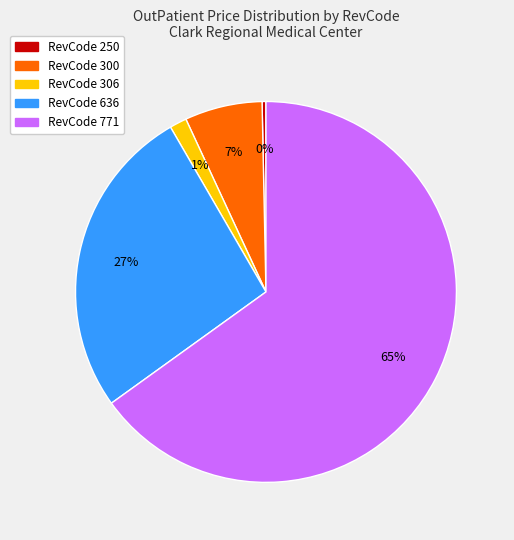

Count the number of slices in the pie.

5